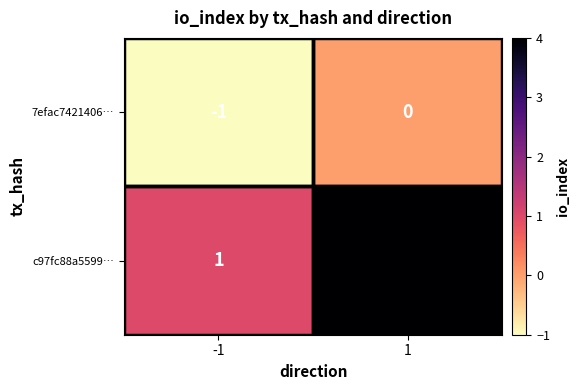

Rank the series by their maximum value, from lowest to highest.

7efac7421406…, c97fc88a5599…